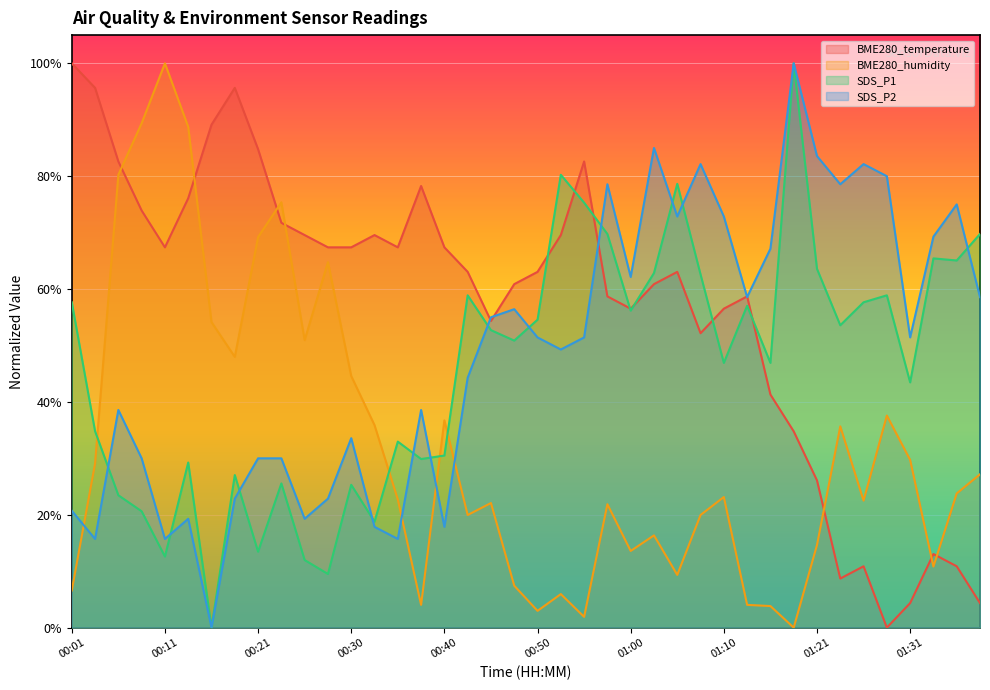

What is the average value of the SDS_P2 series?

48.9